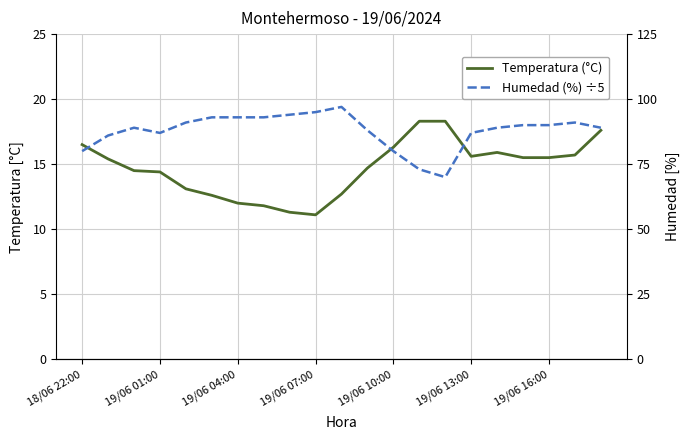

What is the smallest value displayed?

11.1